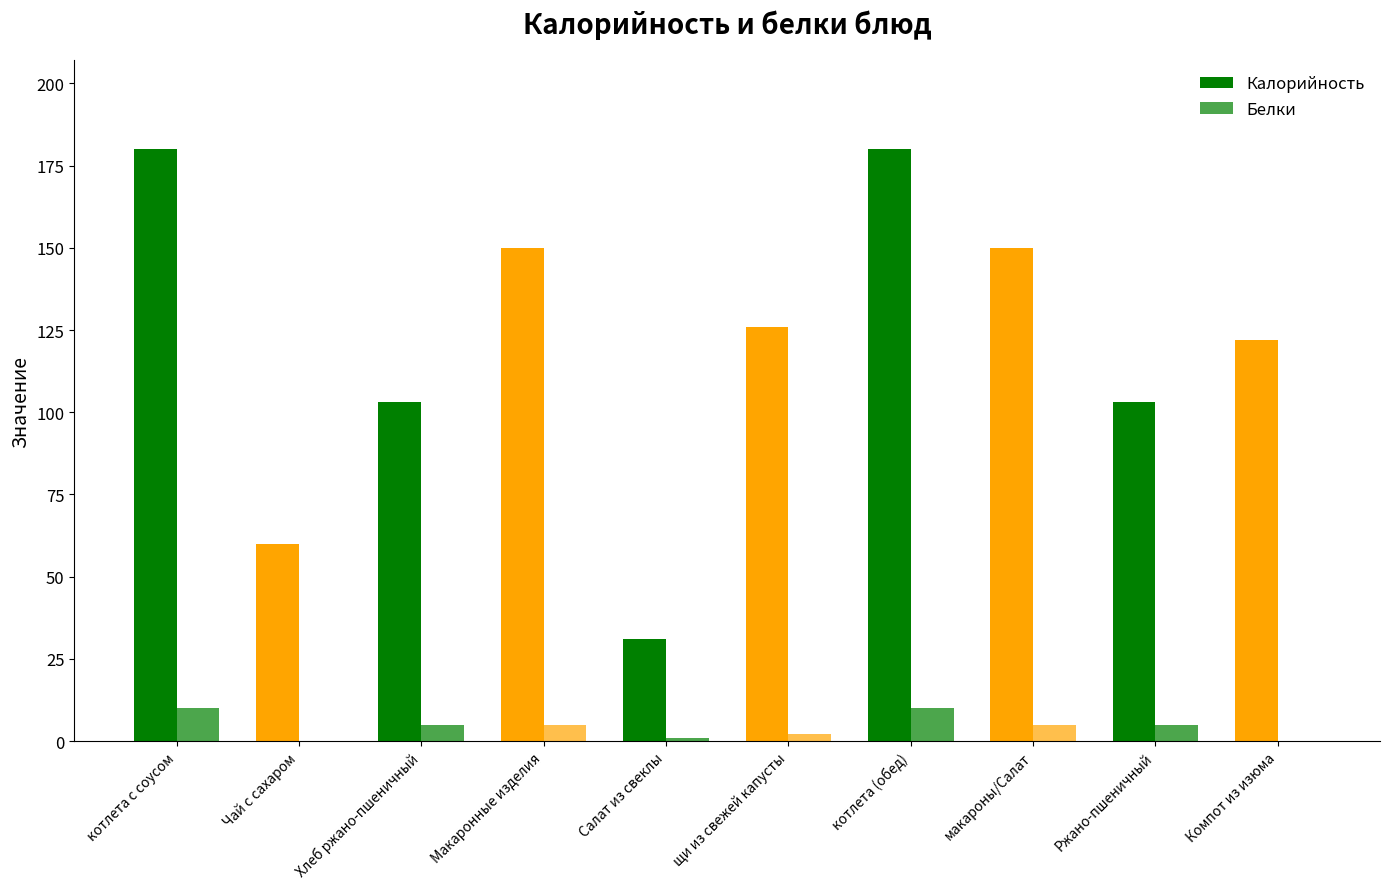

The value of Калорийность at Компот из изюма is 195. True or false?

False